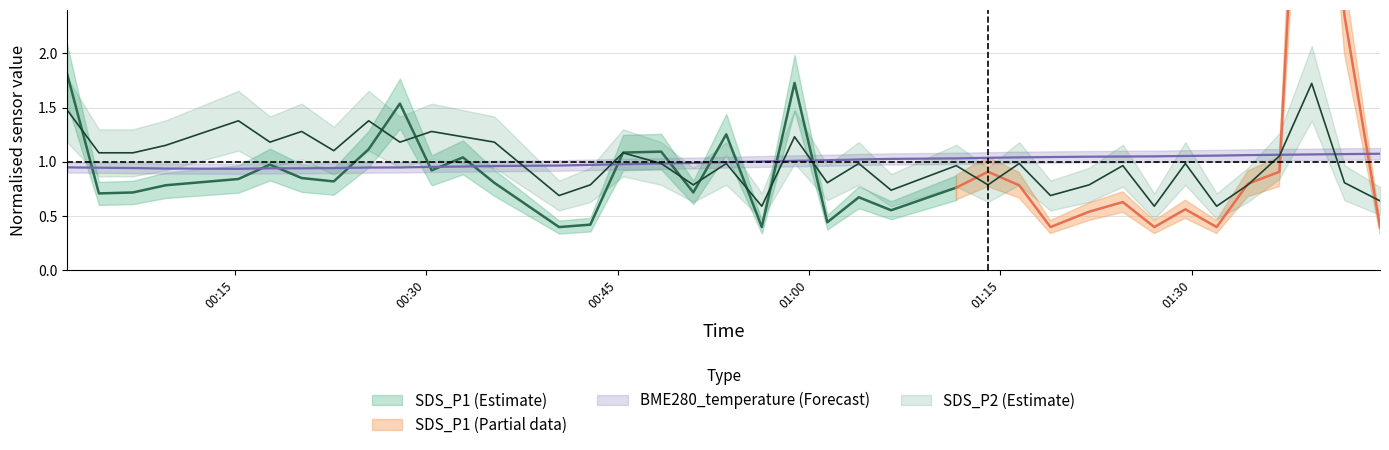

How many data points in BME280_temperature are above 1?

19